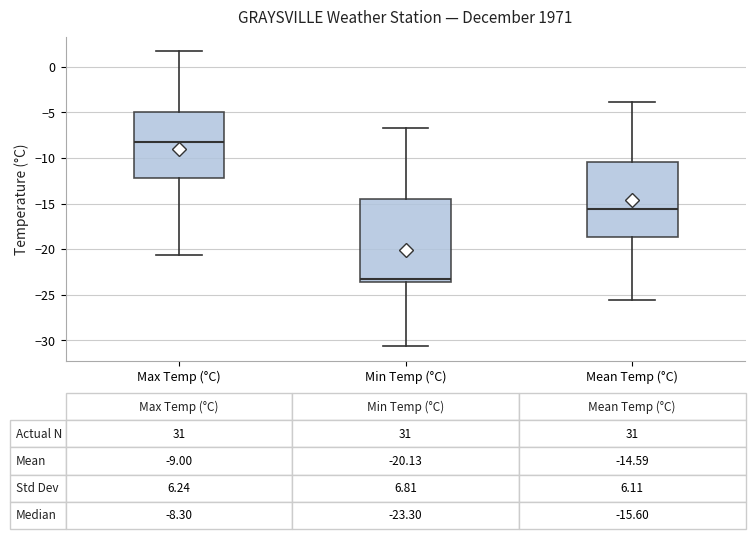

Which box has the lowest median line?

Min Temp (°C)